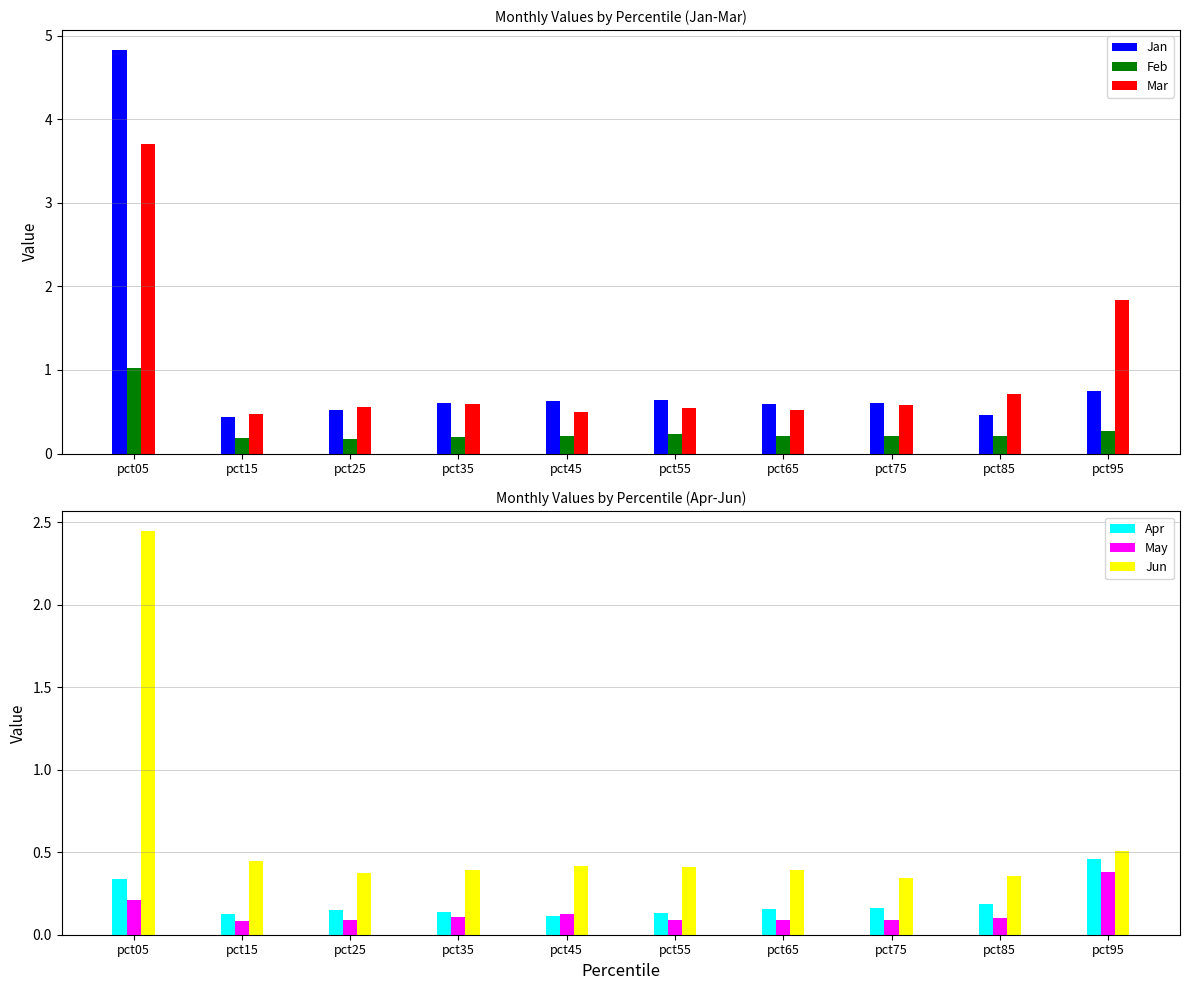

Reading right to left, extract all data points from this chart.

Jan: 0.7	0.5	0.6	0.6	0.6	0.6	0.6	0.5	0.4	4.8
Feb: 0.3	0.2	0.2	0.2	0.2	0.2	0.2	0.2	0.2	1.0
Mar: 1.8	0.7	0.6	0.5	0.5	0.5	0.6	0.6	0.5	3.7
Apr: 0.5	0.2	0.2	0.2	0.1	0.1	0.1	0.2	0.1	0.3
May: 0.4	0.1	0.1	0.1	0.1	0.1	0.1	0.1	0.1	0.2
Jun: 0.5	0.4	0.3	0.4	0.4	0.4	0.4	0.4	0.4	2.4